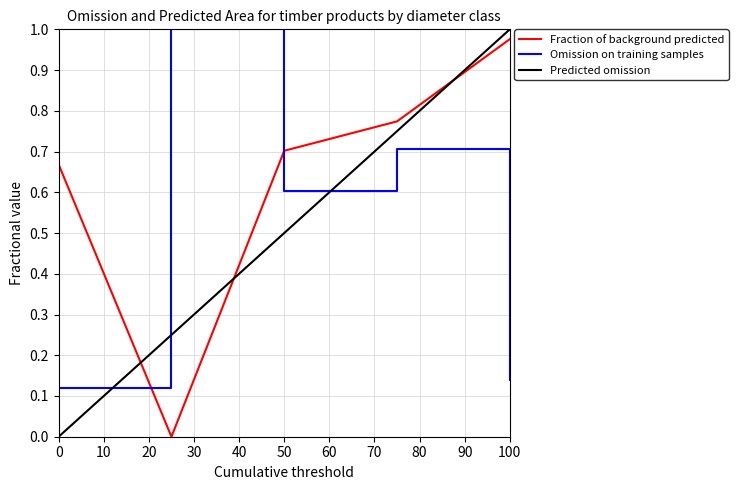

After their last crossing, which series has the higher values: Omission on training samples or Predicted omission?

Predicted omission